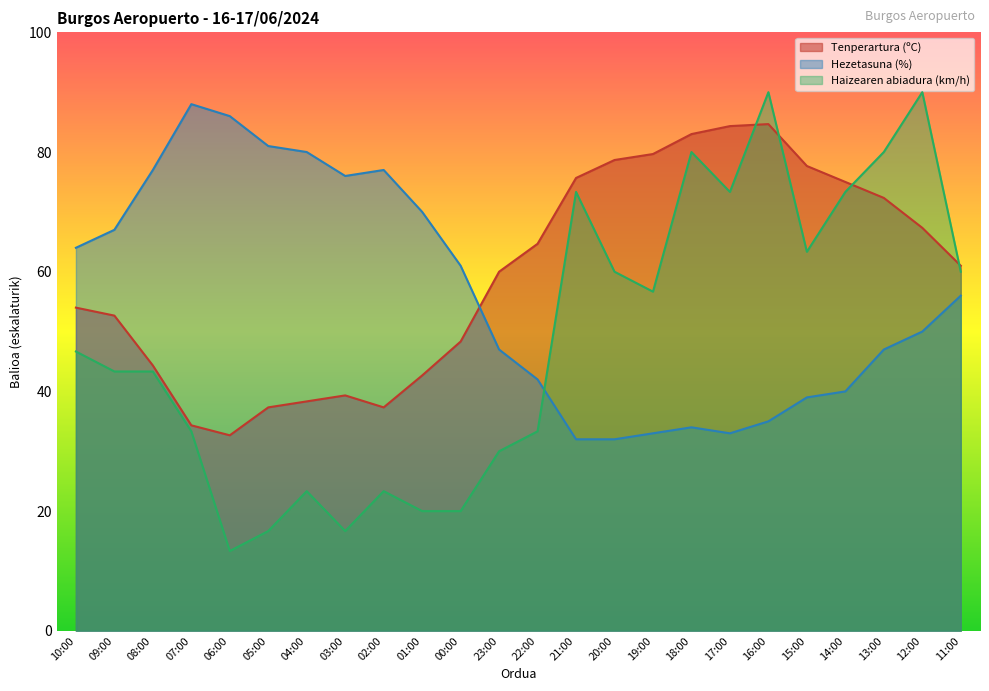

At which label is Haizearen abiadura (km/h) closest to 51?

10:00